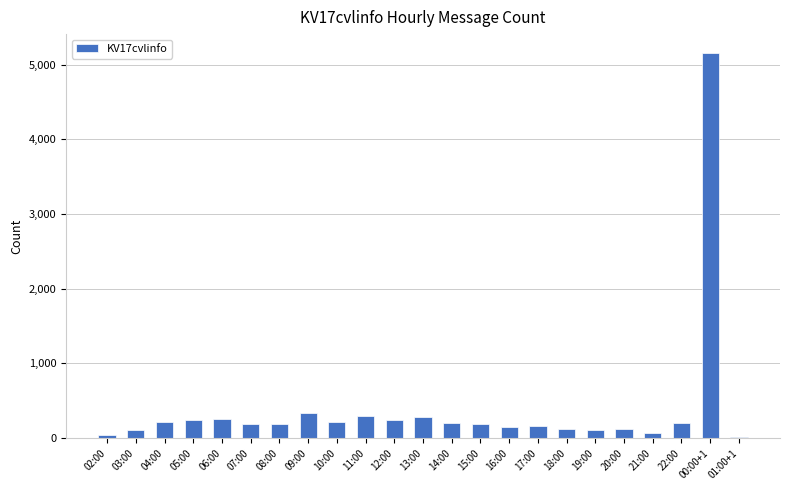

What is the label of the 11th bar from the right?

14:00